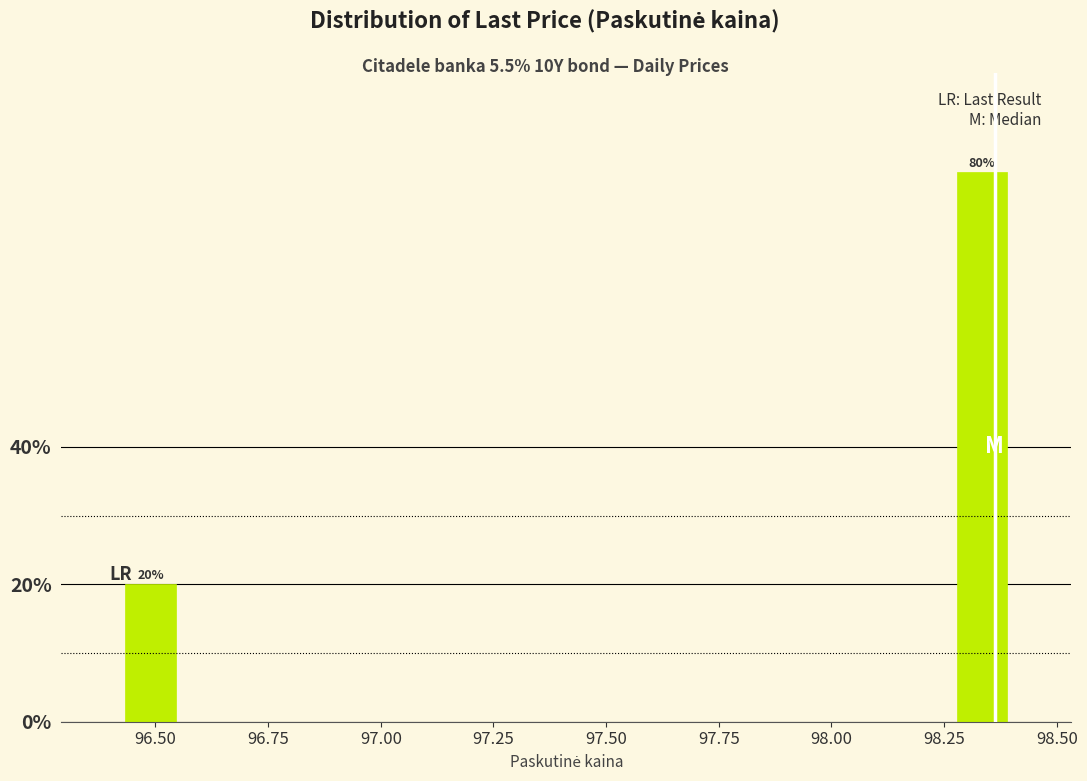

Around what value on the x-axis is the tallest bar? Give the approximate position of its centre, as read against the axis.

98.35